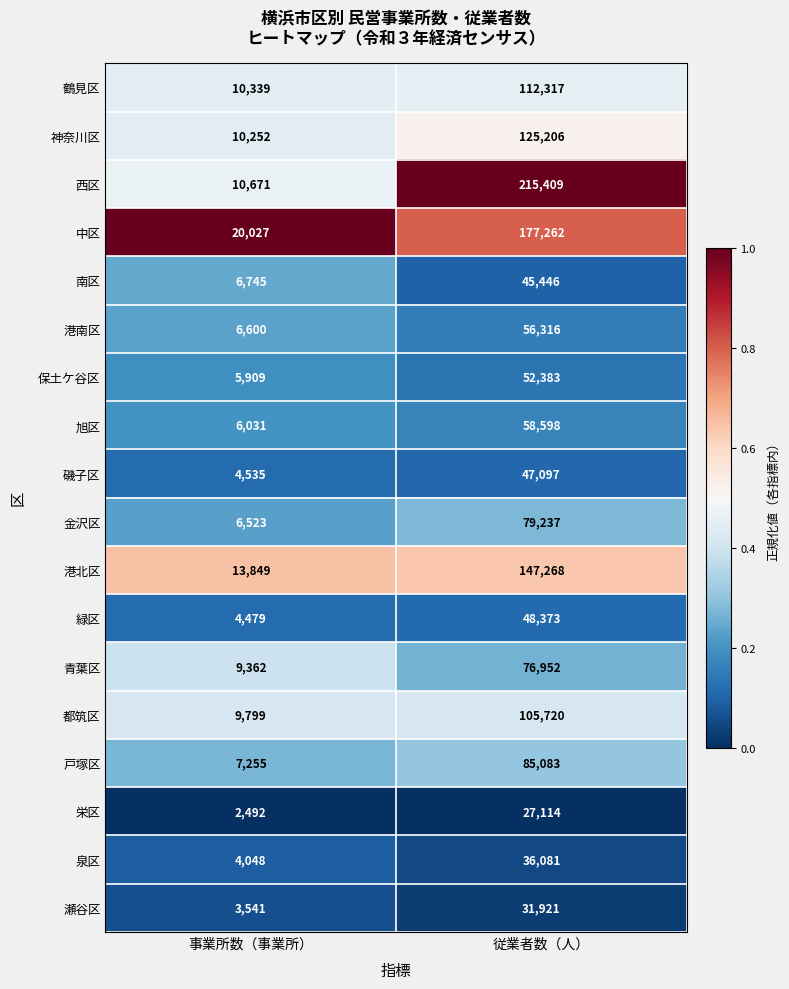

What is the difference between the highest and lowest values at 従業者数（人）?

188295